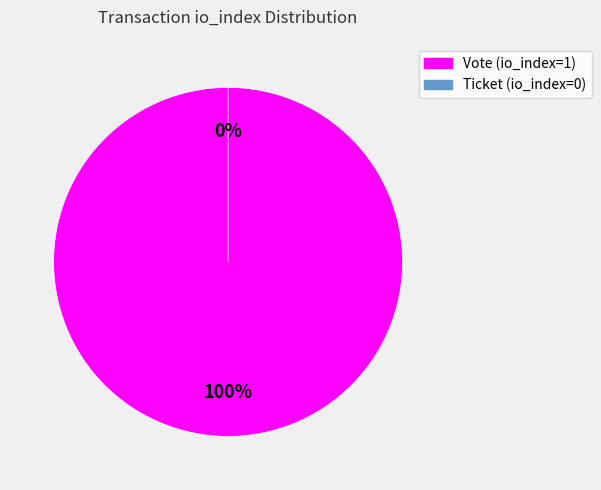

Is it true that Ticket (io_index=0) is 0% of the pie?

True